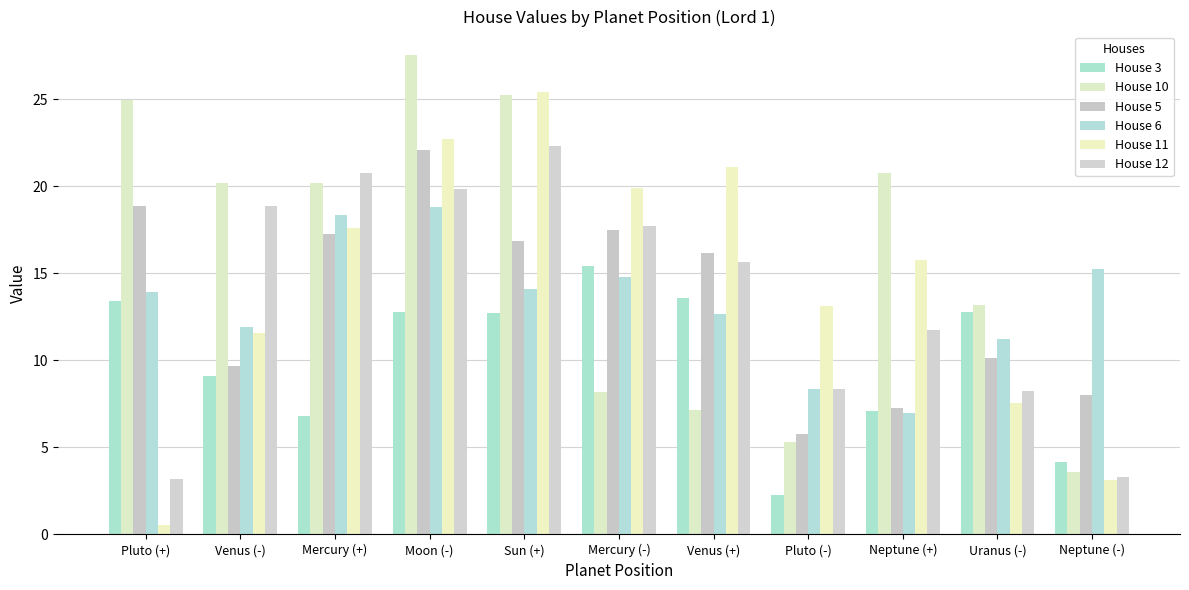

What are all the series names shown in the legend?

House 3, House 10, House 5, House 6, House 11, House 12